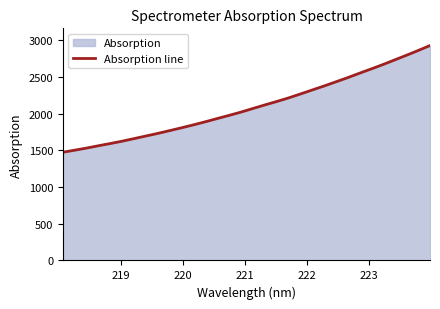

What is the greatest value displayed?

2929.8